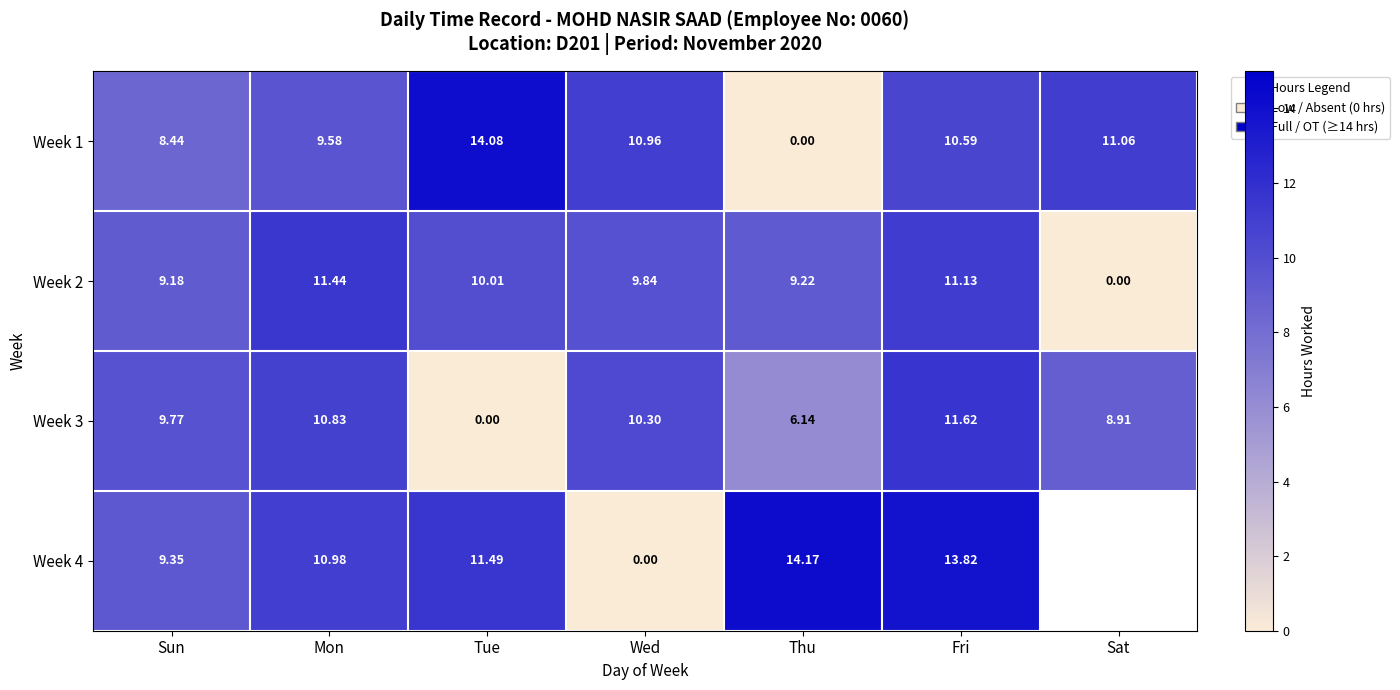

Is the value of Week 3 at Tue greater than the value of Week 1 at Sun?

No